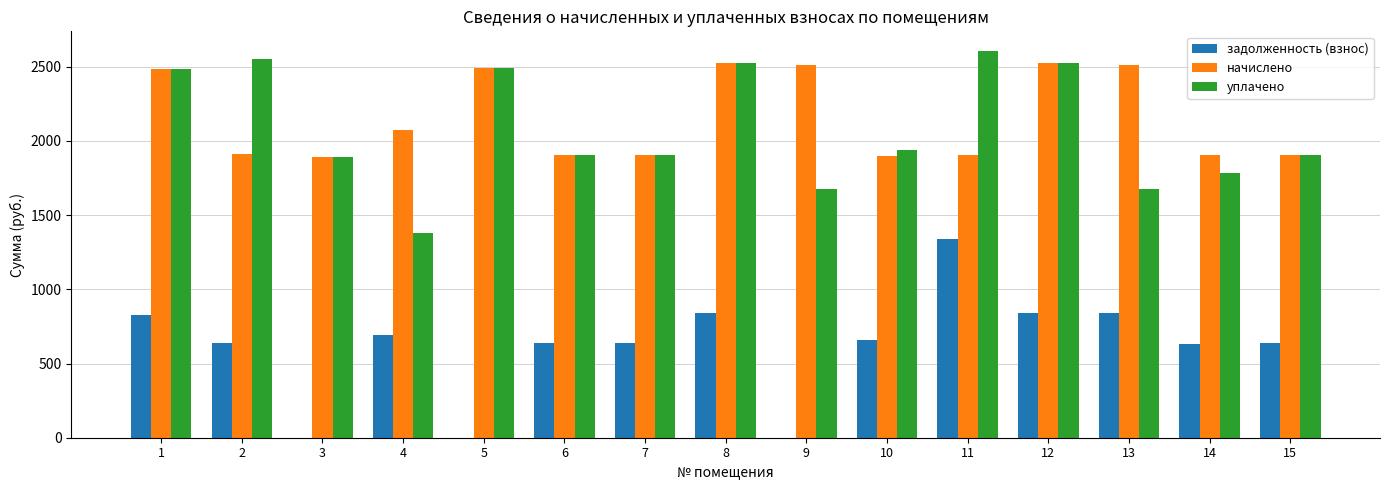

What are all the series names shown in the legend?

задолженность (взнос), начислено, уплачено